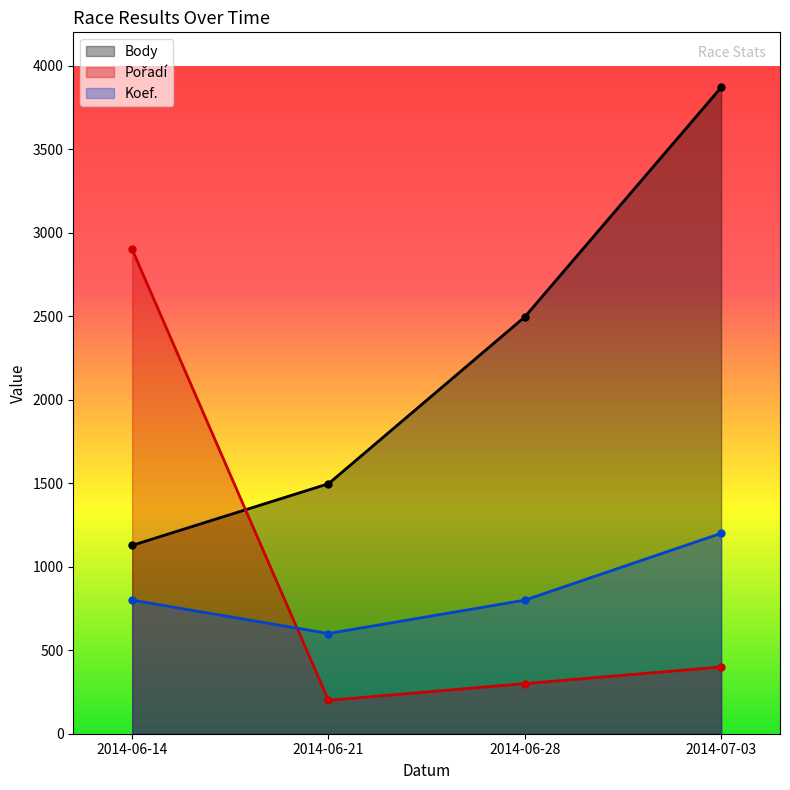

Between which two adjacent categories do Pořadí and Body first intersect?

2014-06-14 and 2014-06-21